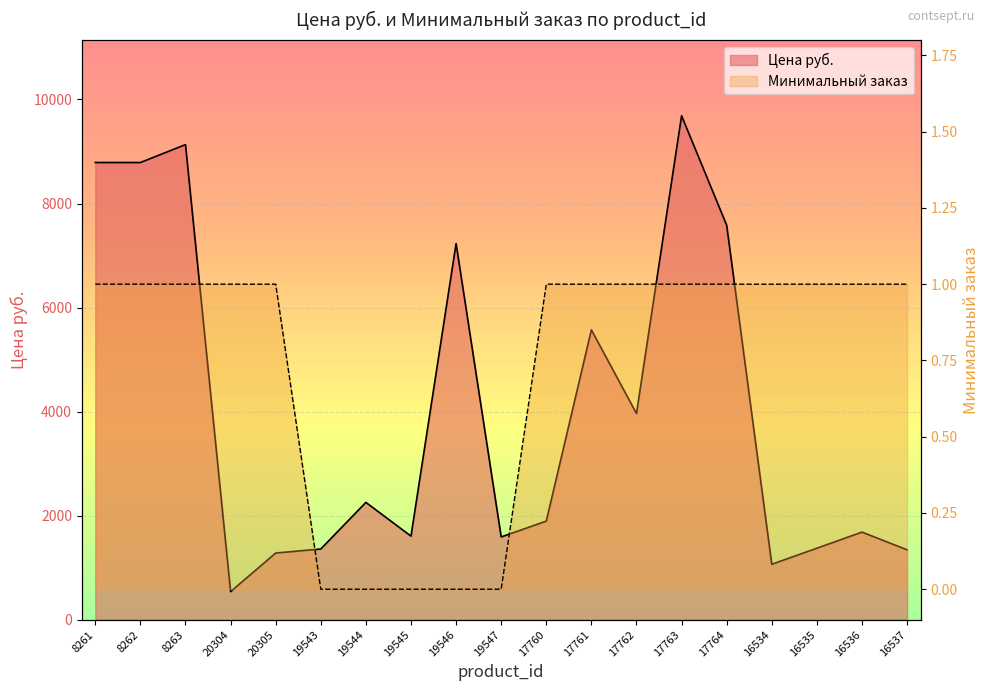

True or false: Цена руб. and Минимальный заказ cross at least once.

False